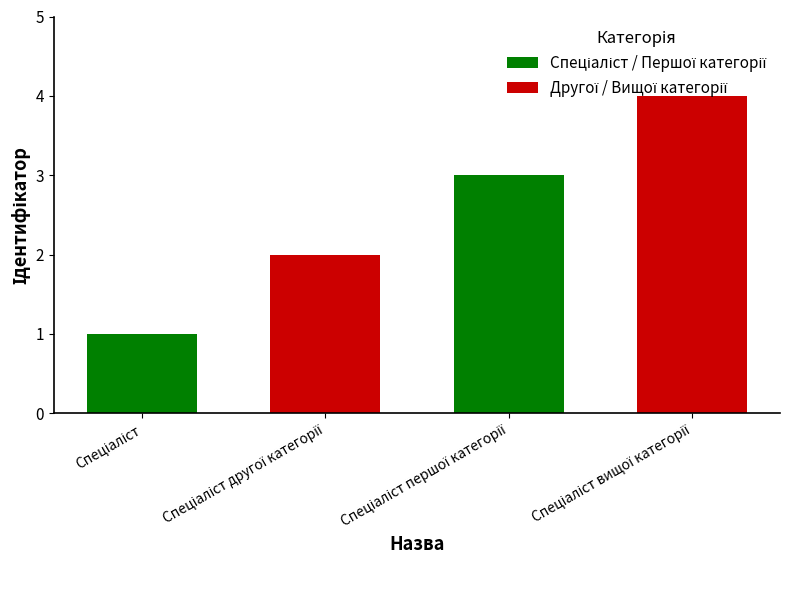

How many distinct data groups are displayed?

2